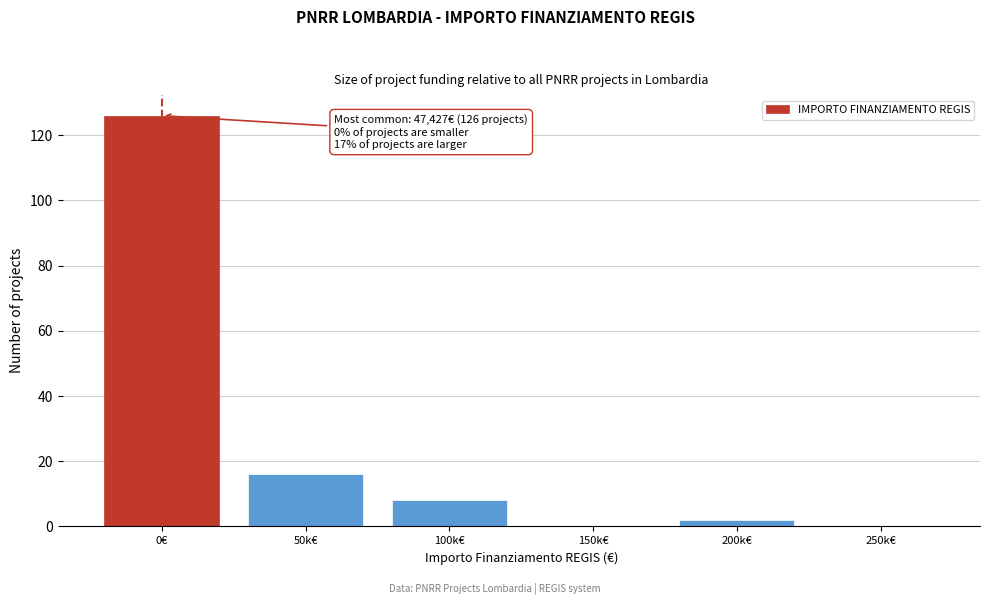

Reading left to right, list all the values displayed in this chart.

0€=126	50k€=16	100k€=8	150k€=0	200k€=2	250k€=0